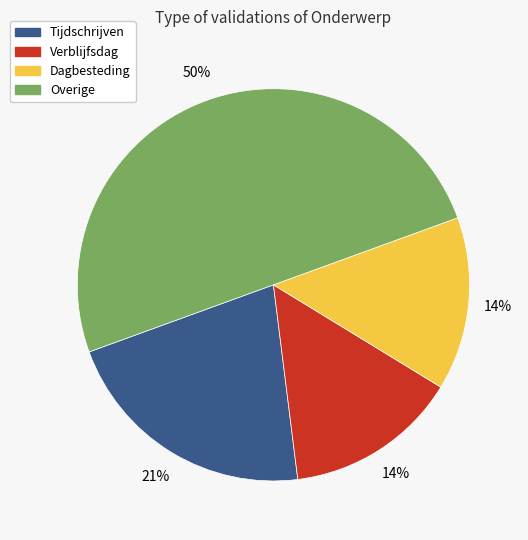

To the nearest percent, what is the difference between the largest and smallest slice percentages?

36%